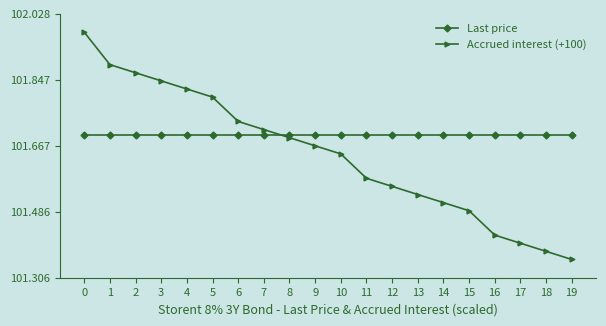

What is the difference between the Accrued interest (+100) values at 15 and 2?

0.4